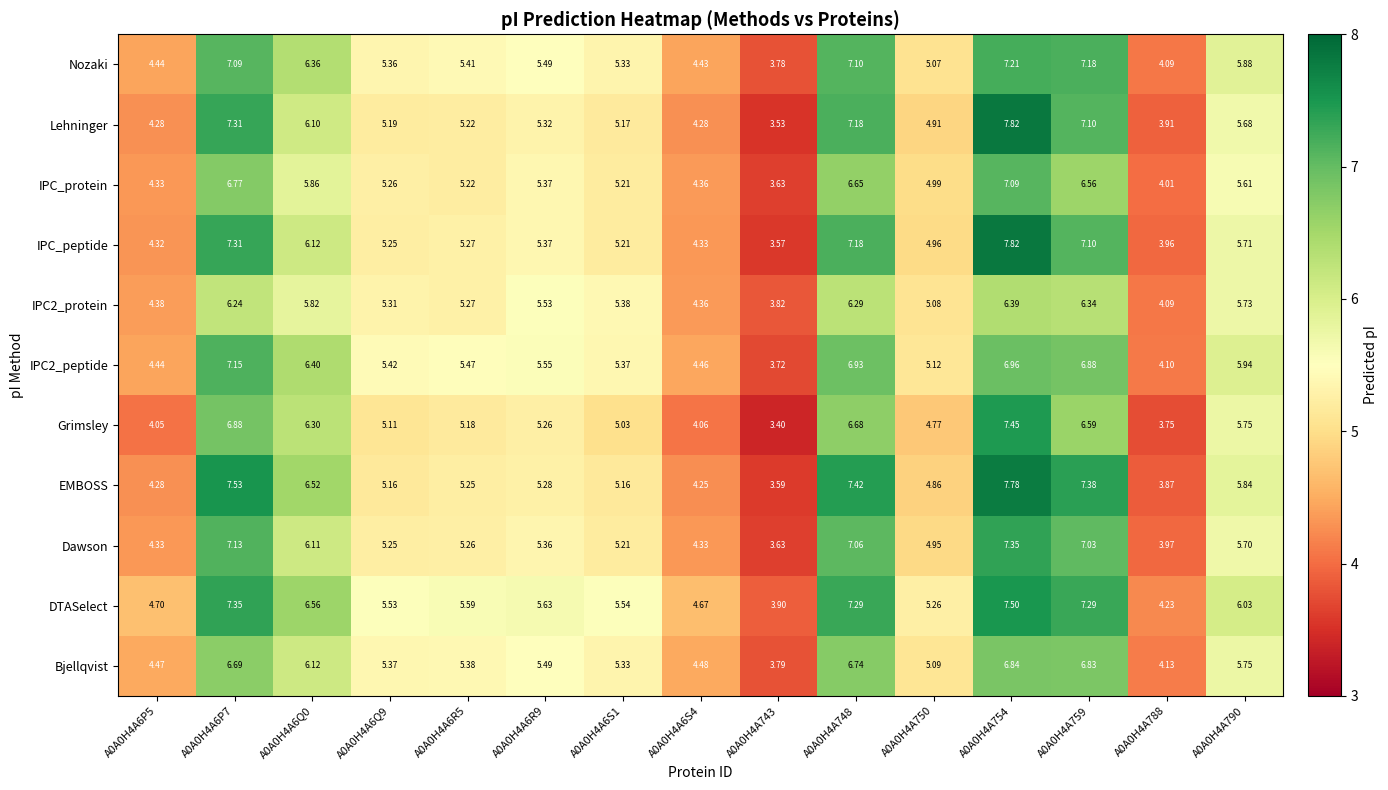

Which series changed the most between A0A0H4A6S4 and A0A0H4A754?

Lehninger